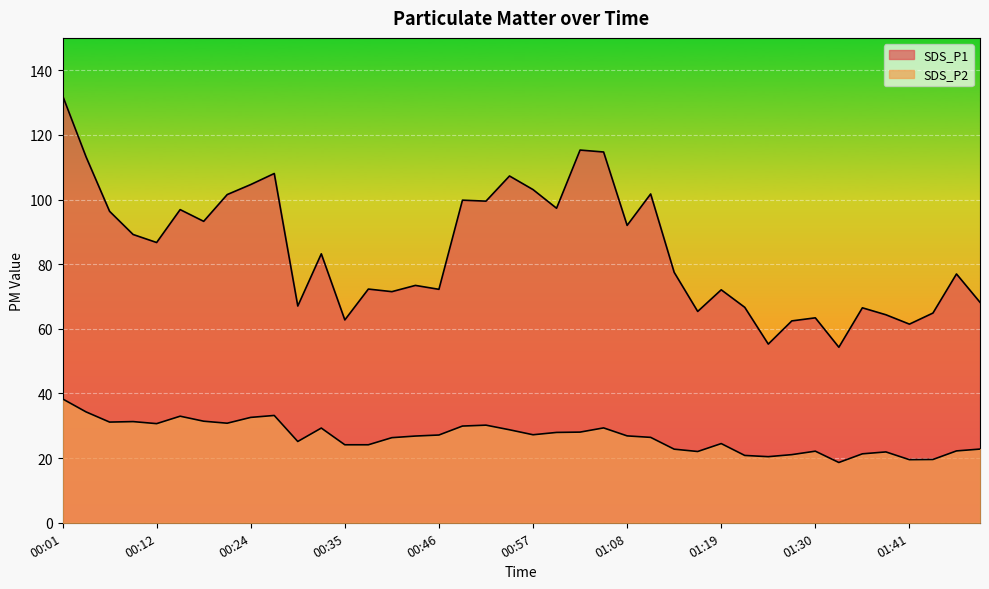

What is the difference between the highest and lowest values at 00:46?

45.1